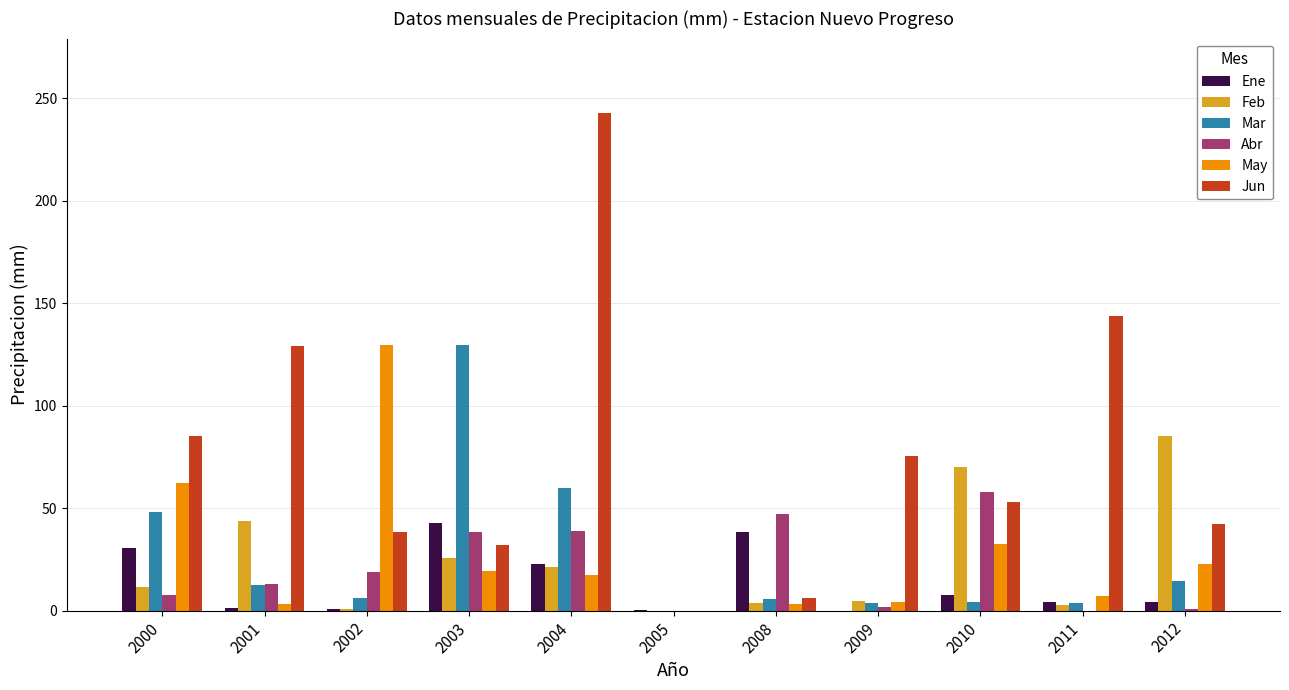

Which series changed the most between 2009 and 2010?

Feb